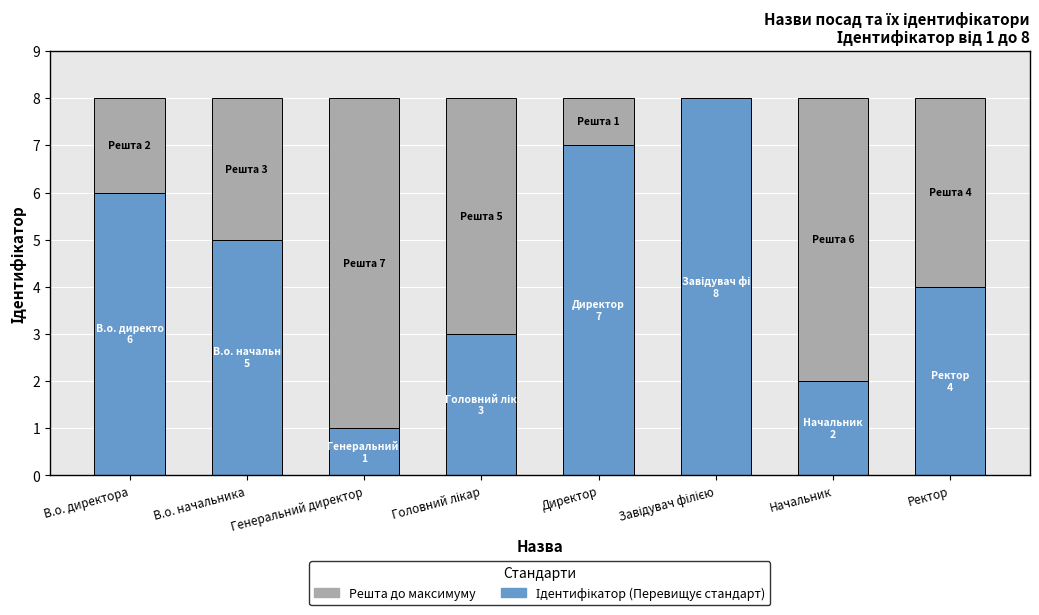

What is the total value across all series at В.о. директора?

8